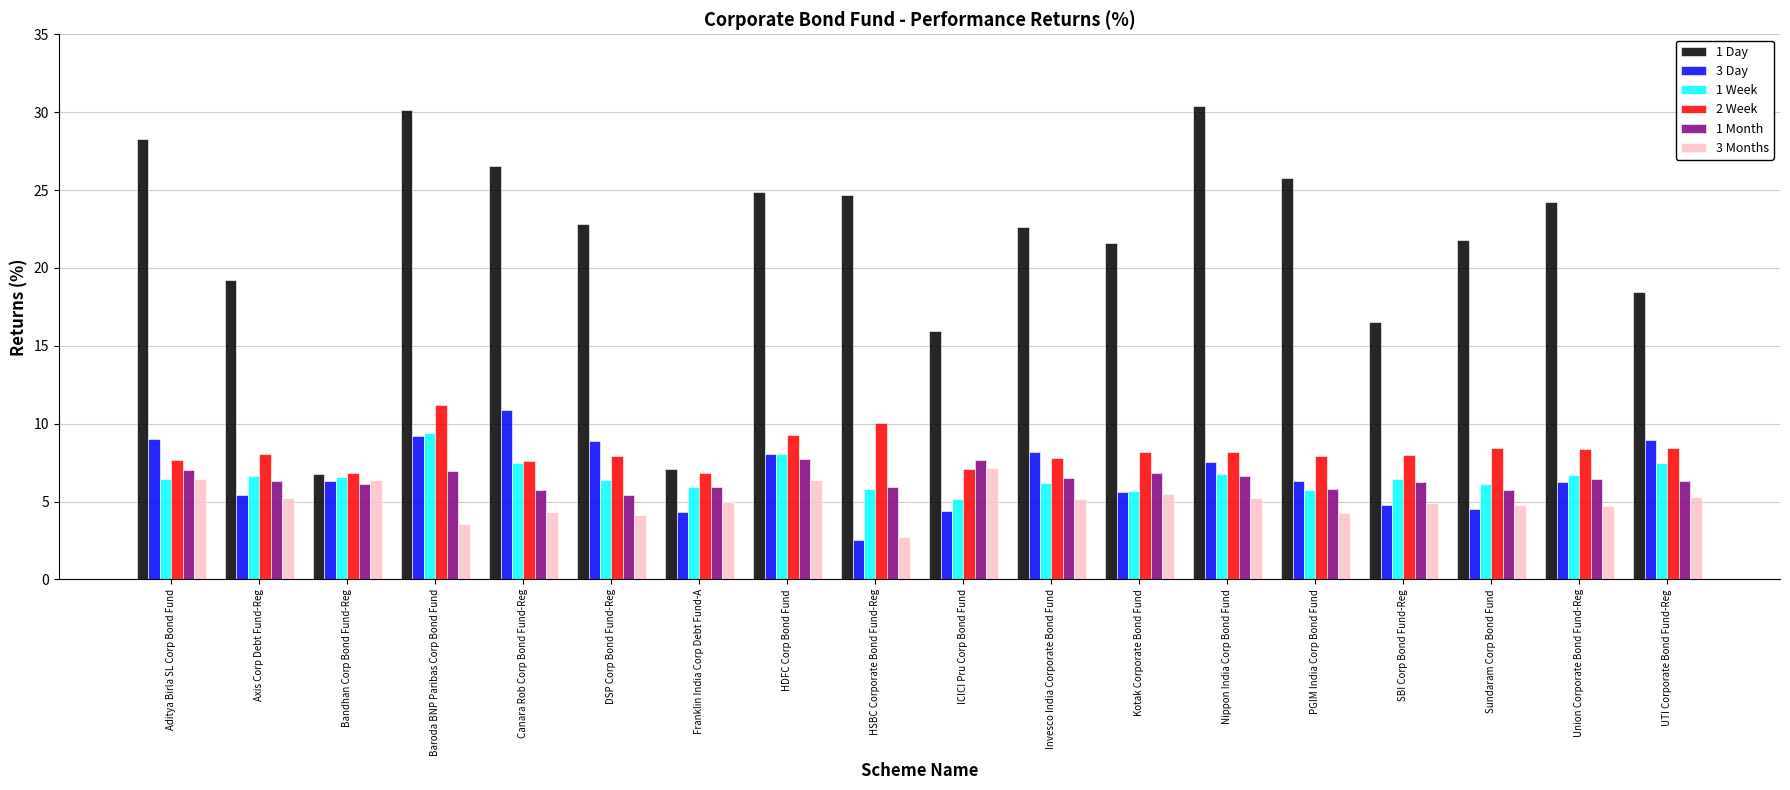

Which series changed the most between Aditya Birla SL Corp Bond Fund and DSP Corp Bond Fund-Reg?

1 Day